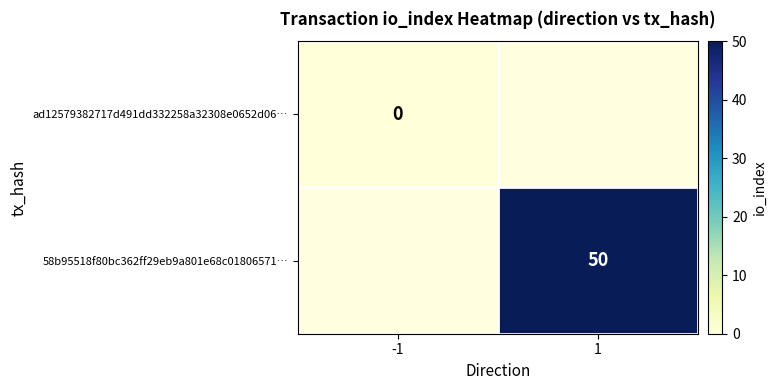

At which category does the chart reach its minimum across all series?

-1